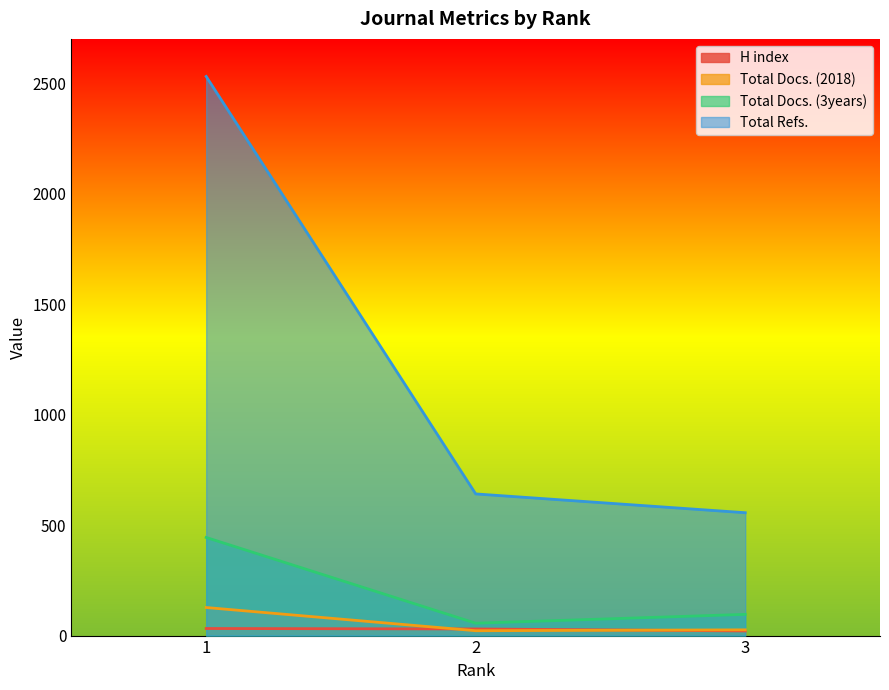

What is the value of the Total Docs. (2018) point at the 3rd from the left?

26